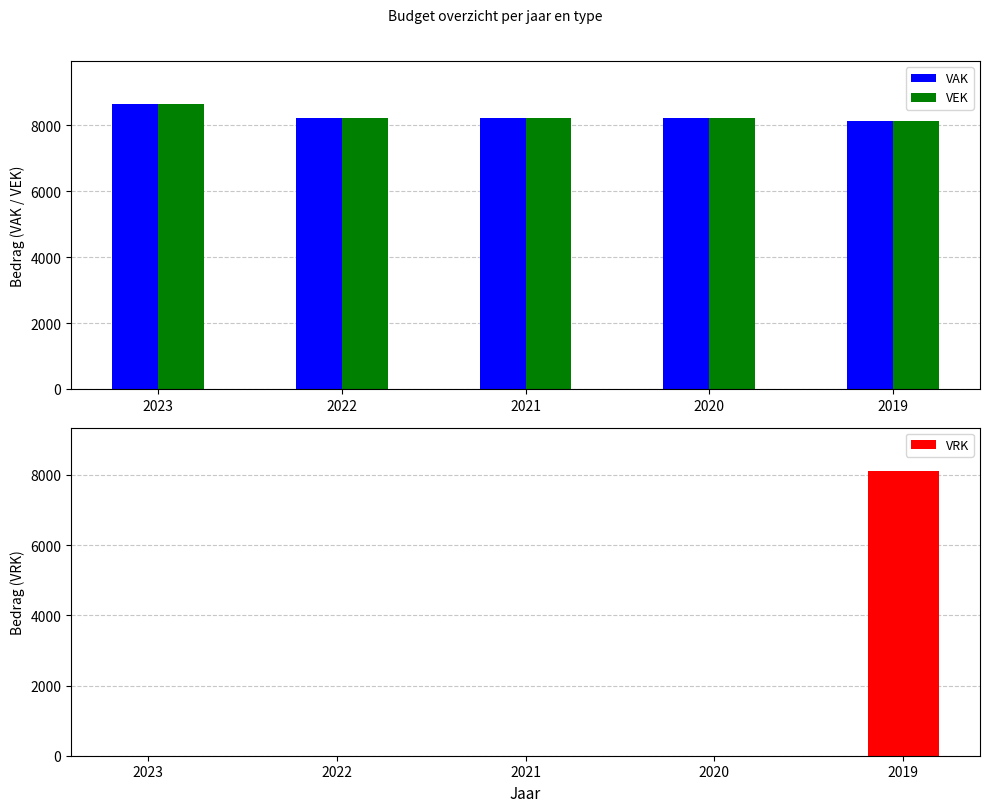

What is the spread (max minus min) of values at 2021?

8228